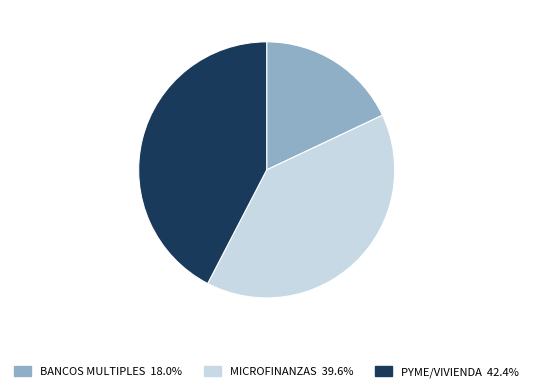

Is there a majority slice in this chart?

No